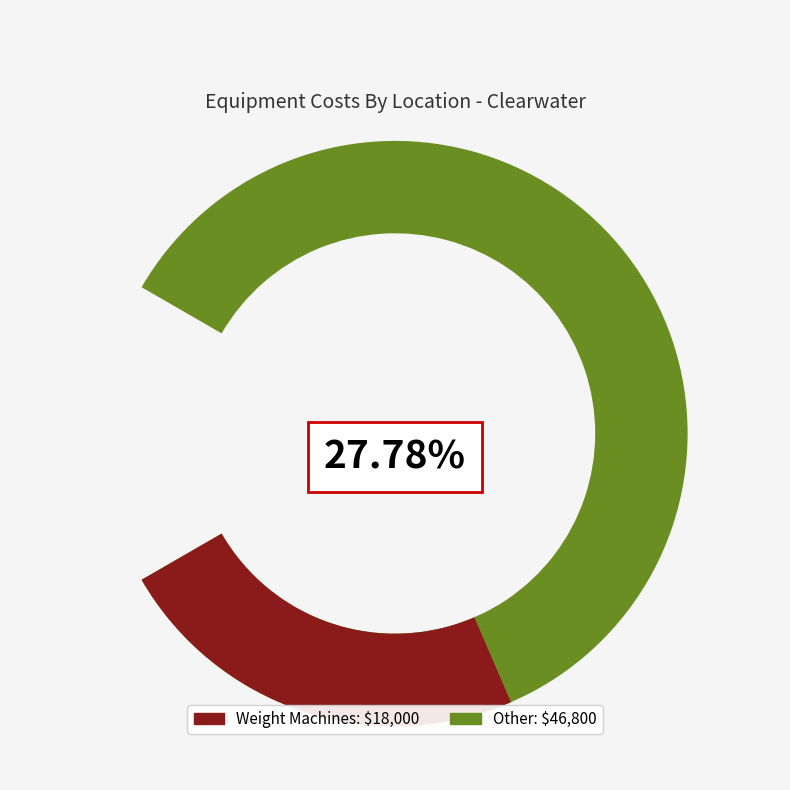

Is it true that Weight Machines is 14% of the pie?

False